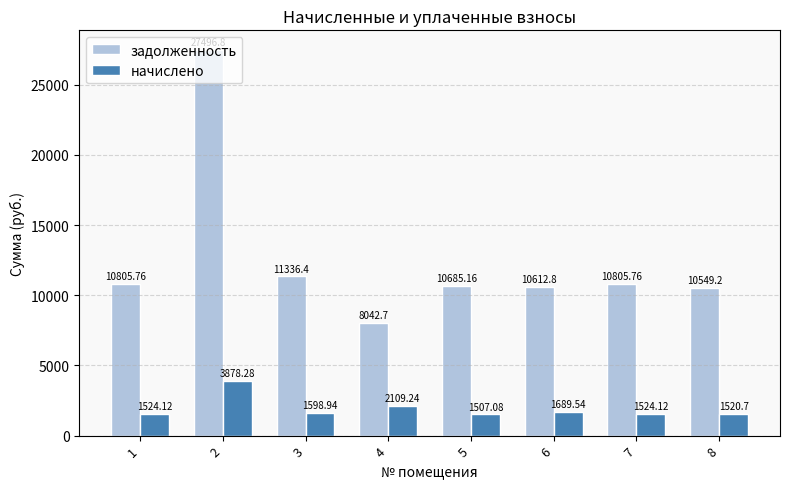

At which label does начислено reach its peak?

2